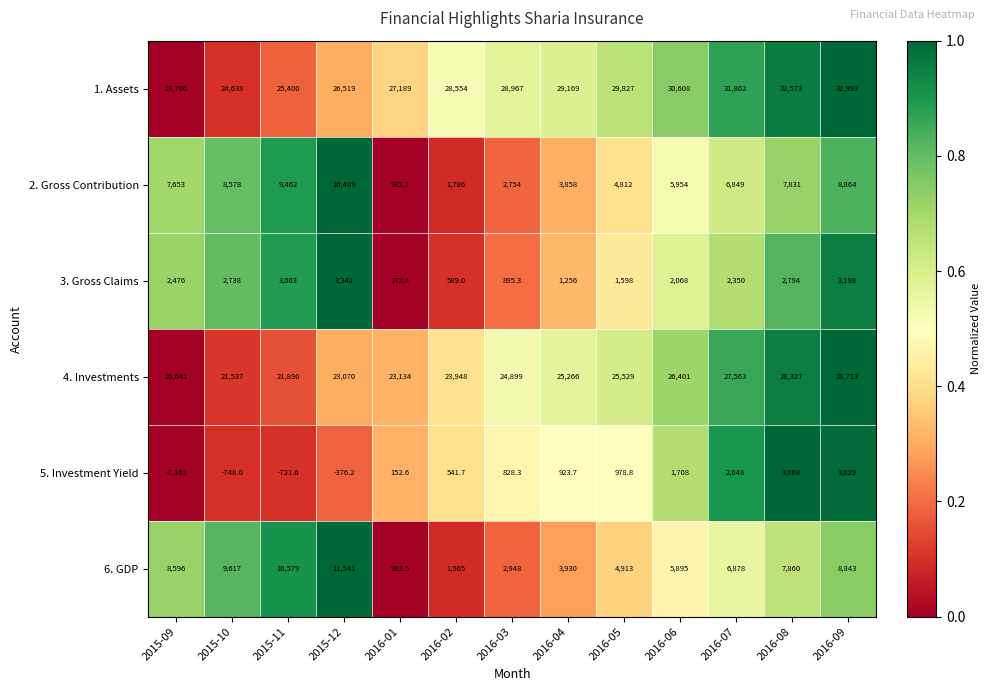

The 3. Gross Claims series shows 3614.9 at 2015-10. True or false?

False